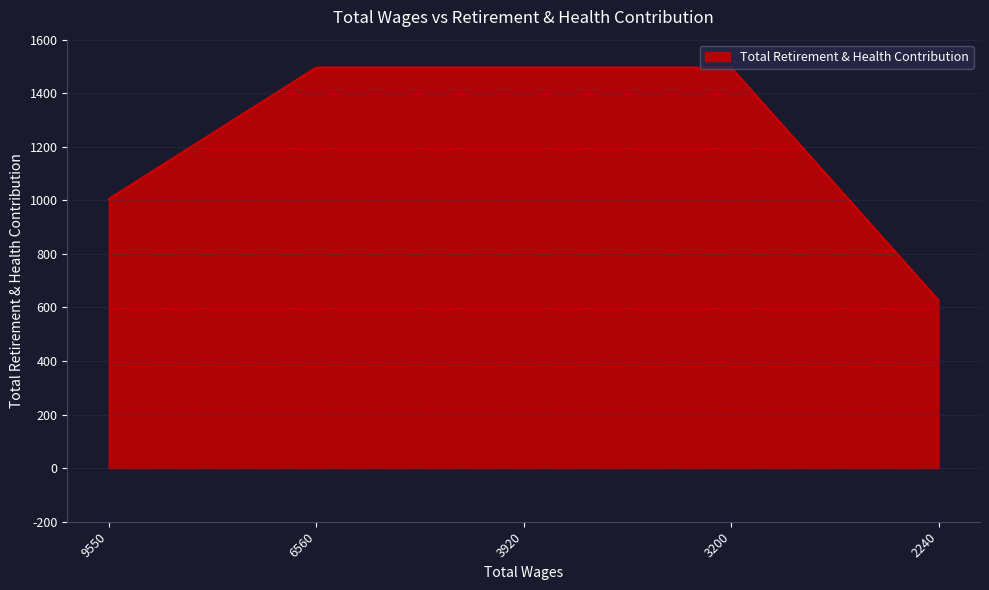

True or false: the data shows 2303 at 6560.

False